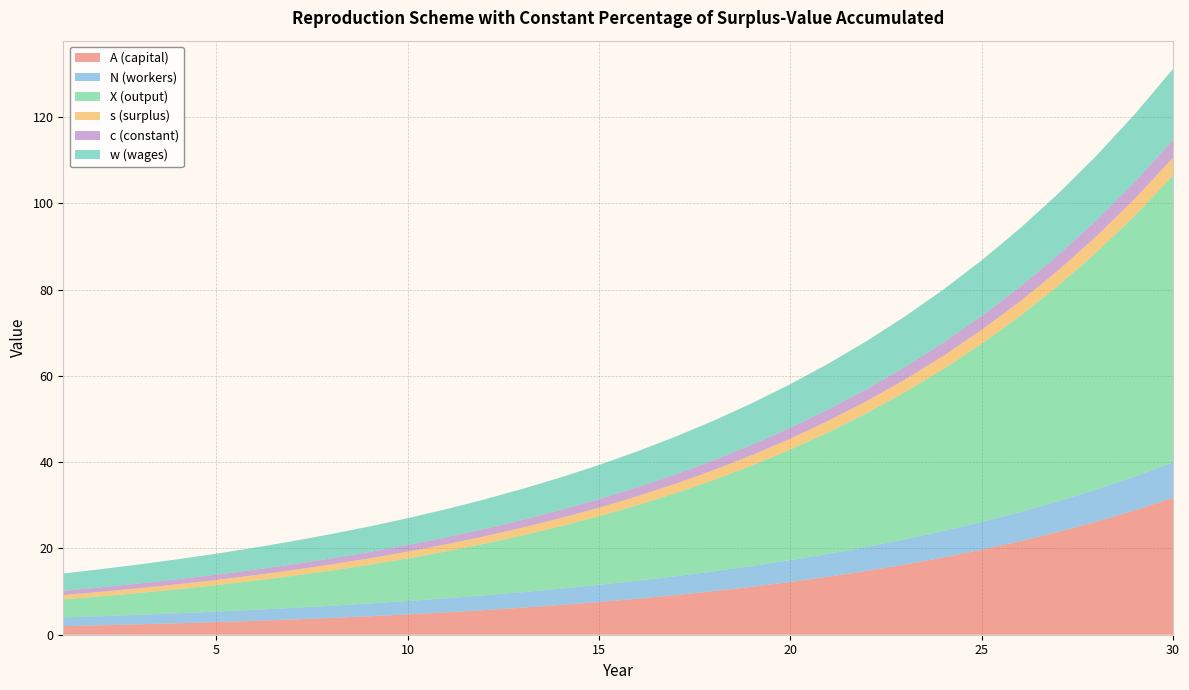

Reading right to left, extract all data points from this chart.

A (capital): 31.7	28.8	26.2	23.8	21.7	19.7	17.9	16.3	14.8	13.5	12.2	11.1	10.1	9.2	8.4	7.6	6.9	6.3	5.7	5.2	4.7	4.3	3.9	3.5	3.2	2.9	2.7	2.4	2.2	2.0
N (workers): 8.2	7.8	7.5	7.1	6.8	6.5	6.1	5.9	5.6	5.3	5.1	4.8	4.6	4.4	4.2	4.0	3.8	3.6	3.4	3.3	3.1	3.0	2.8	2.7	2.6	2.4	2.3	2.2	2.1	2.0
X (output): 66.5	60.4	54.9	49.9	45.4	41.3	37.5	34.1	31.0	28.2	25.6	23.3	21.2	19.3	17.5	15.9	14.5	13.2	12.0	10.9	9.9	9.0	8.2	7.4	6.7	6.1	5.6	5.1	4.6	4.2
s (surplus): 4.1	3.9	3.7	3.6	3.4	3.2	3.1	2.9	2.8	2.7	2.5	2.4	2.3	2.2	2.1	2.0	1.9	1.8	1.7	1.6	1.6	1.5	1.4	1.3	1.3	1.2	1.2	1.1	1.1	1.0
c (constant): 4.1	3.9	3.7	3.6	3.4	3.2	3.1	2.9	2.8	2.7	2.5	2.4	2.3	2.2	2.1	2.0	1.9	1.8	1.7	1.6	1.6	1.5	1.4	1.3	1.3	1.2	1.2	1.1	1.1	1.0
w (wages): 16.5	15.7	14.9	14.2	13.5	12.9	12.3	11.7	11.1	10.6	10.1	9.6	9.2	8.7	8.3	7.9	7.5	7.2	6.8	6.5	6.2	5.9	5.6	5.4	5.1	4.9	4.6	4.4	4.2	4.0